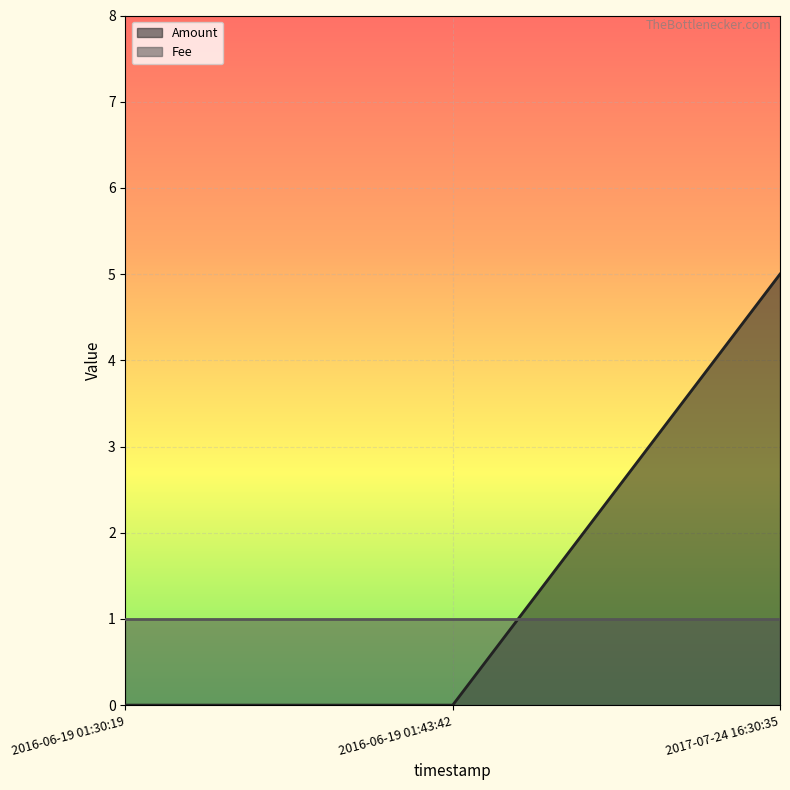

What is the maximum value shown in the chart?

5